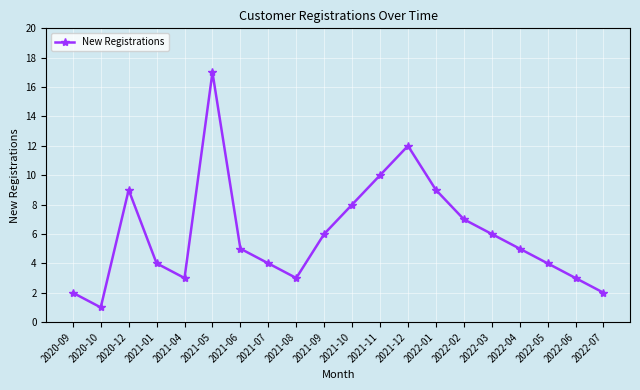

What is the value of the 12th point from the left?

10